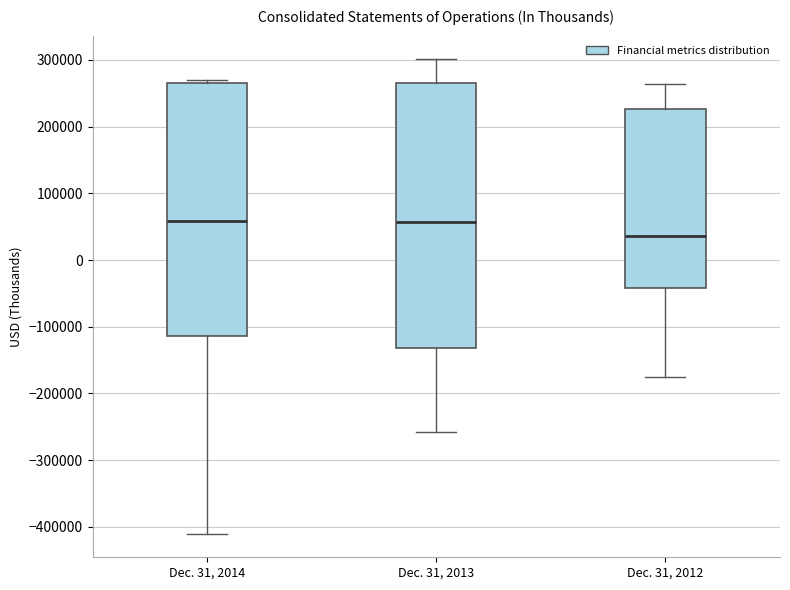

Reading left to right, read every box against the y-axis: the position of its median line, the range the box covers, and the ends of its whiskers. The values are not printed on the chart, so give them approximately, as read against the axis.

Dec. 31, 2014: median 60000, box -110000 to 270000, whiskers -410000 to 270000 (just above the box's upper edge)
Dec. 31, 2013: median 60000, box -130000 to 270000, whiskers -260000 to 300000
Dec. 31, 2012: median 40000, box -40000 to 230000, whiskers -180000 to 260000